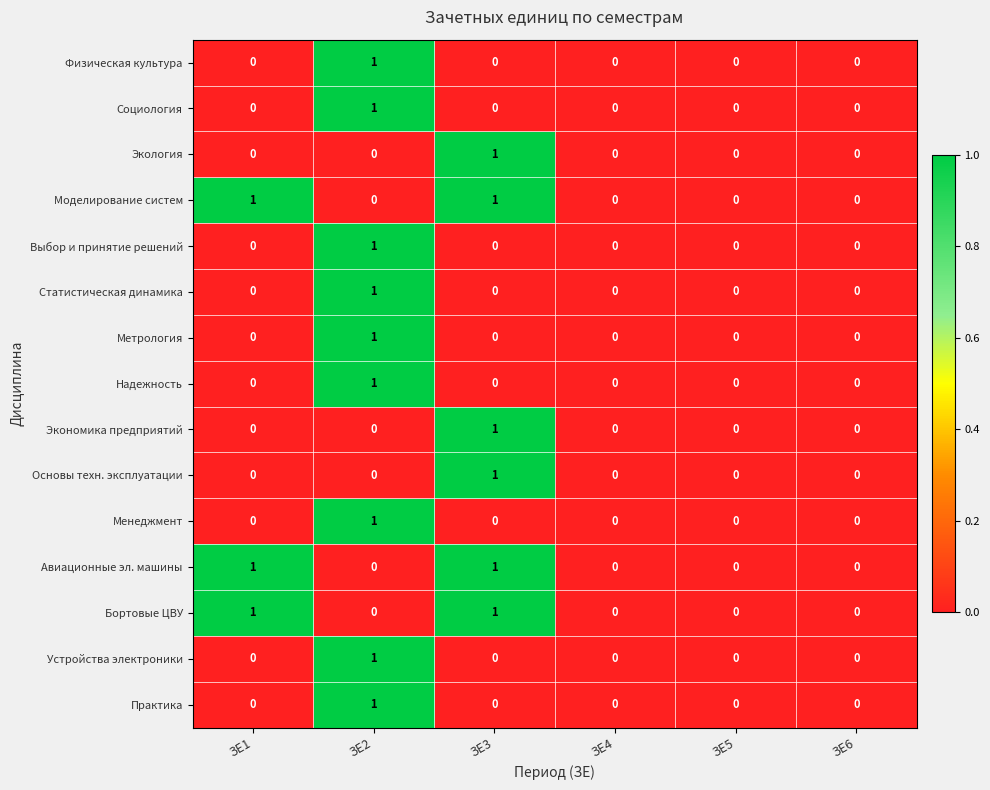

Count the Практика values in the range 0 to 1.

6